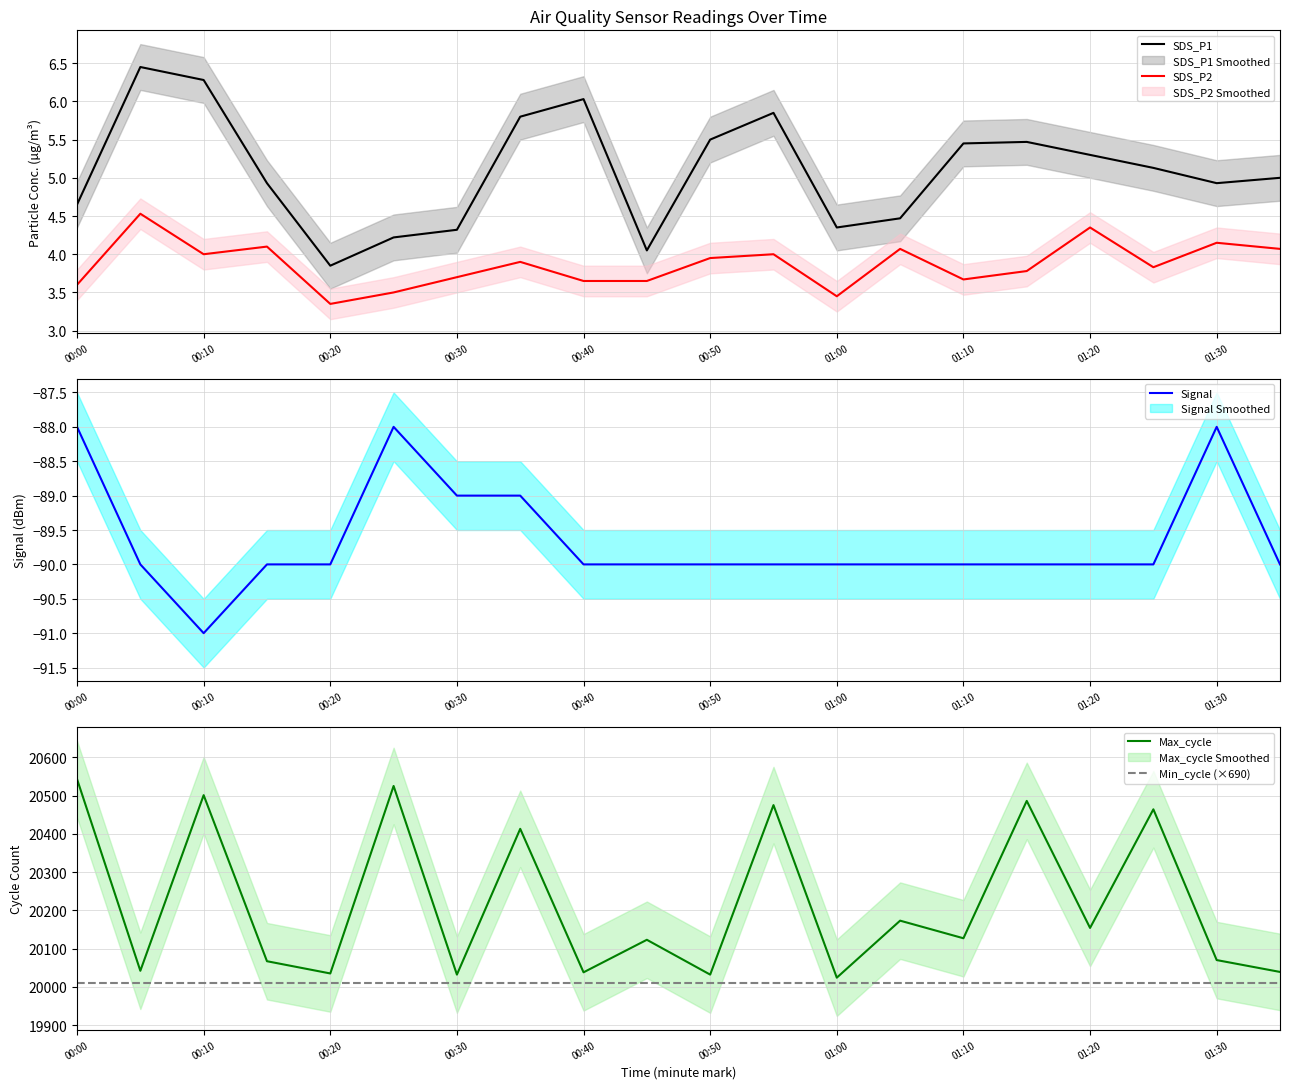

Reading left to right, transcribe all the data shown in this chart.

SDS_P1: 4.7	6.5	6.3	4.9	3.9	4.2	4.3	5.8	6.0	4.0	5.5	5.8	4.3	4.5	5.5	5.5	5.3	5.1	4.9	5.0
SDS_P2: 3.6	4.5	4.0	4.1	3.4	3.5	3.7	3.9	3.6	3.6	4.0	4.0	3.5	4.1	3.7	3.8	4.3	3.8	4.2	4.1
Signal: -88.0	-90.0	-91.0	-90.0	-90.0	-88.0	-89.0	-89.0	-90.0	-90.0	-90.0	-90.0	-90.0	-90.0	-90.0	-90.0	-90.0	-90.0	-88.0	-90.0
Max_cycle: 20543.0	20042.0	20501.0	20067.0	20035.0	20525.0	20032.0	20413.0	20038.0	20123.0	20032.0	20475.0	20024.0	20173.0	20127.0	20486.0	20154.0	20464.0	20070.0	20039.0
Min_cycle (×690): 20010.0	20010.0	20010.0	20010.0	20010.0	20010.0	20010.0	20010.0	20010.0	20010.0	20010.0	20010.0	20010.0	20010.0	20010.0	20010.0	20010.0	20010.0	20010.0	20010.0